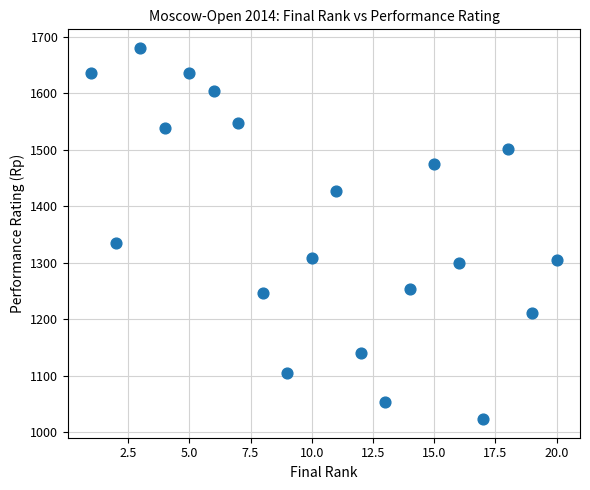

What Y value in the scatter plot is closest to 1351?

1334